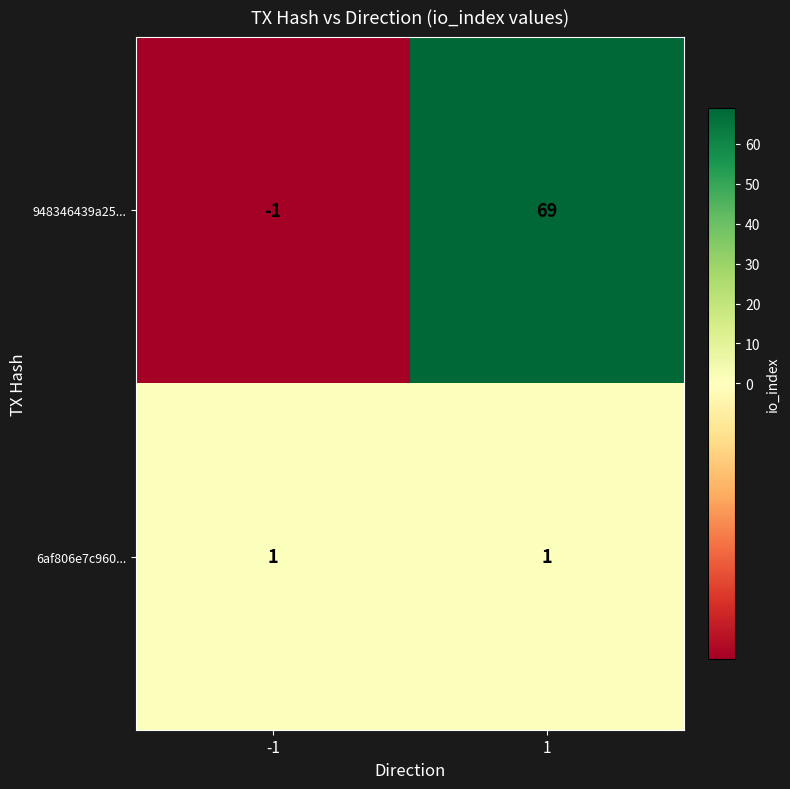

What is the spread (max minus min) of values at 1?

68